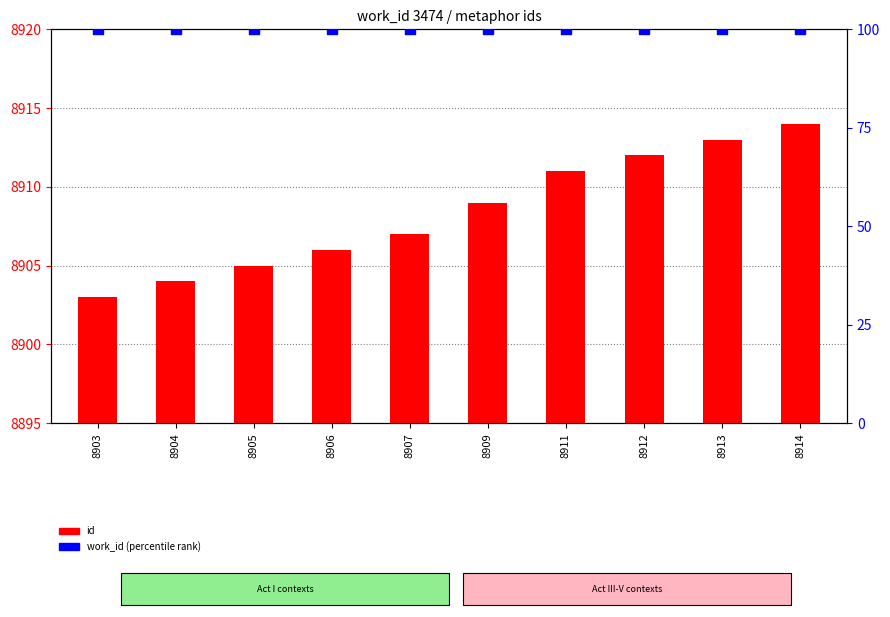

What are all the series names shown in the legend?

id, work_id (percentile rank)